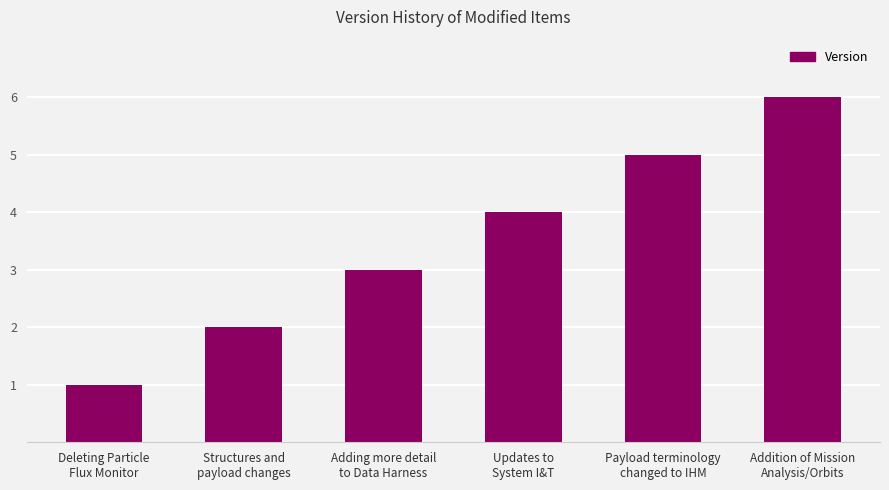

What is the approximate value at Adding more detail
to Data Harness?

3